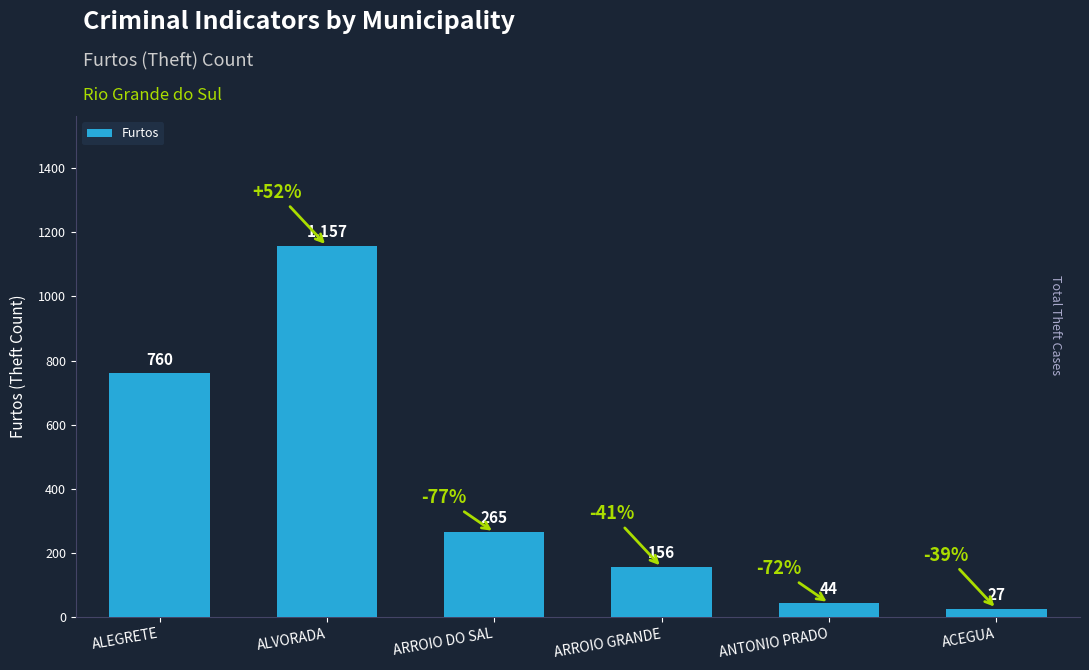

What is the average value?

402